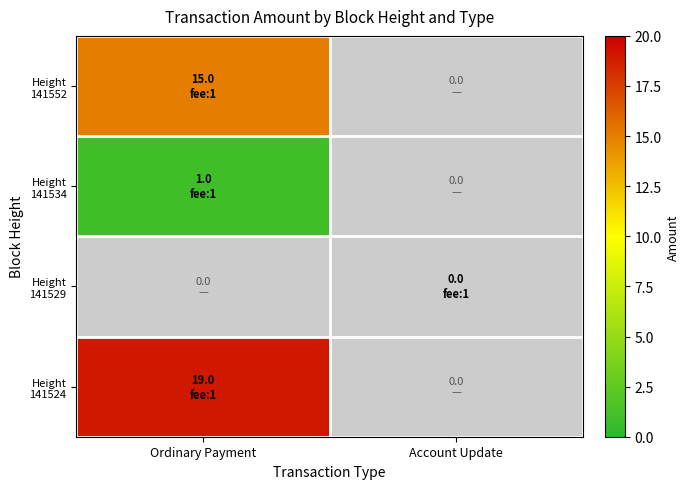

At which category is the sum across all series the highest?

Ordinary Payment